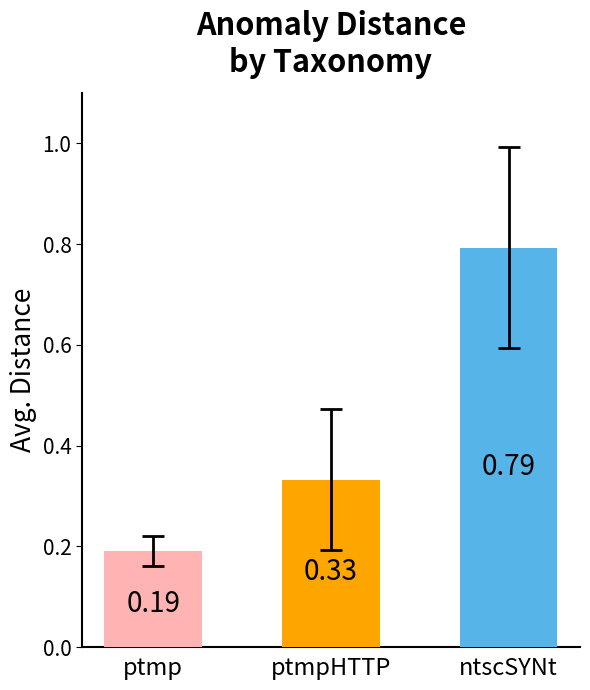

Rank the categories by value from lowest to highest.

ptmp, ptmpHTTP, ntscSYNt